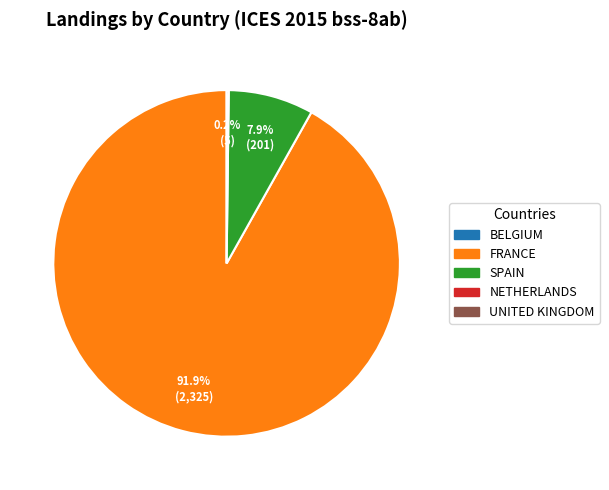

Is there a majority slice in this chart?

Yes